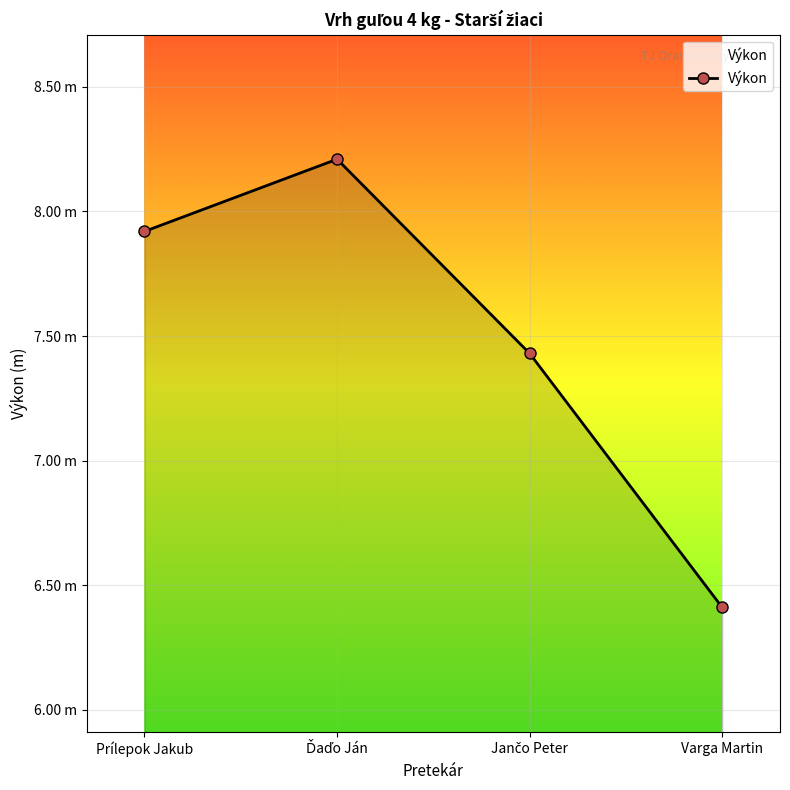

Is it true that the value at Prílepok Jakub is 12.4?

False